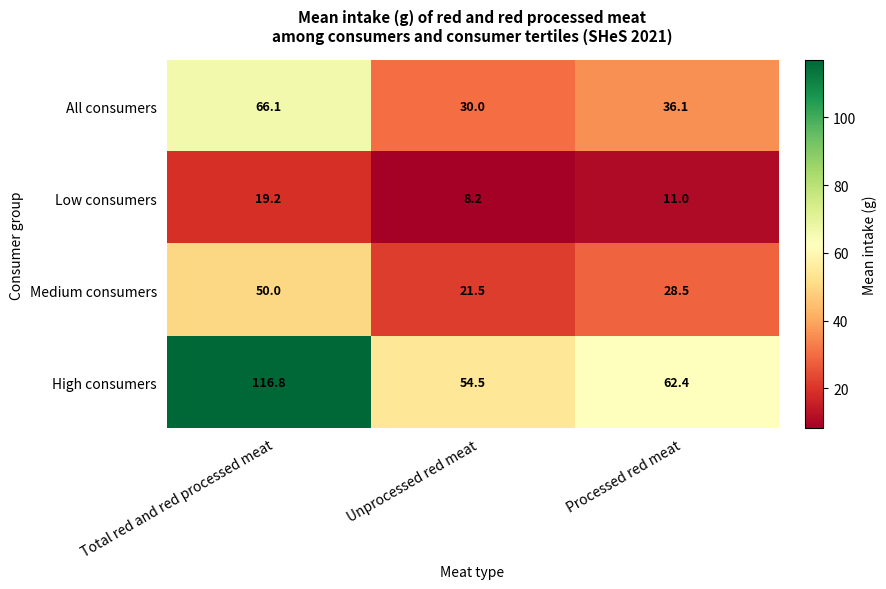

How many distinct data groups are displayed?

4